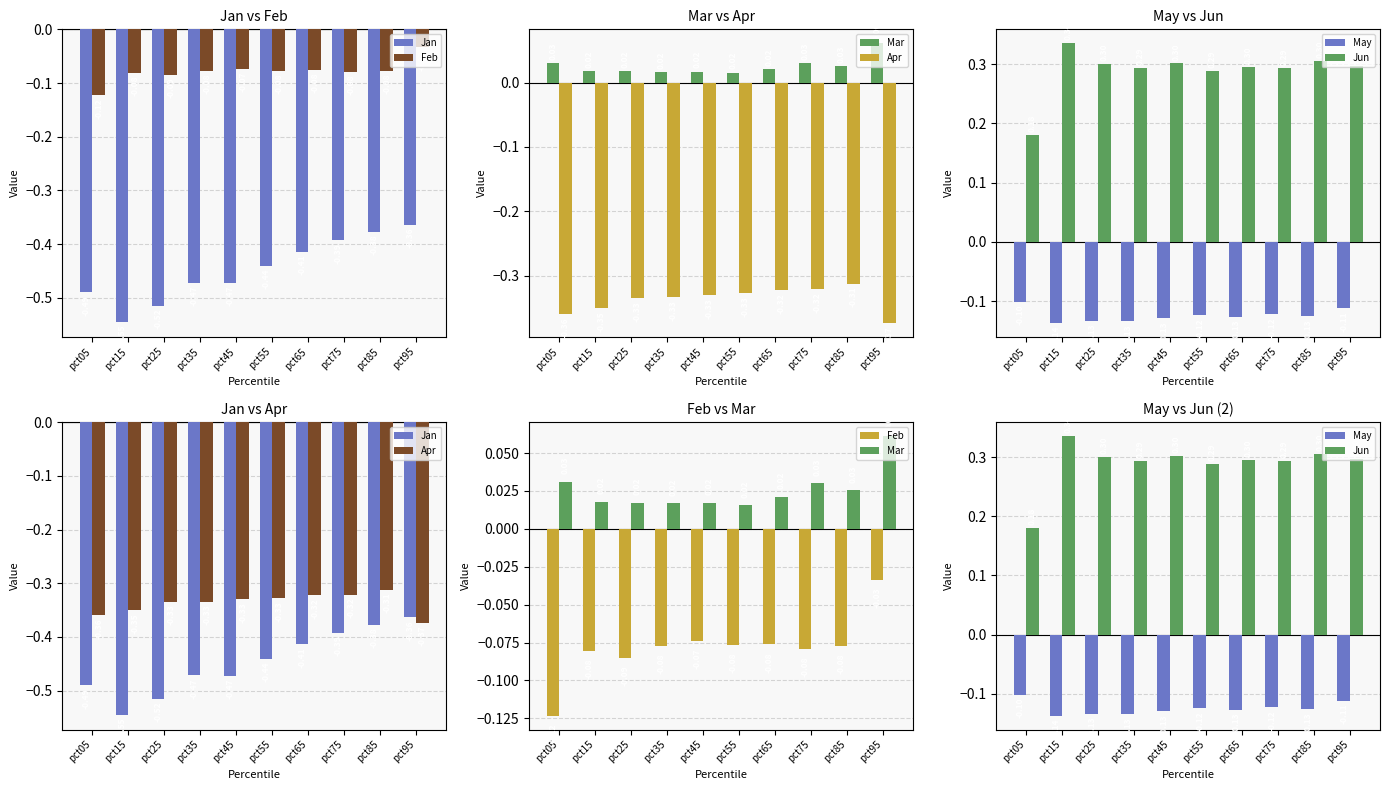

Which category has the lowest value in the Mar series?

pct55